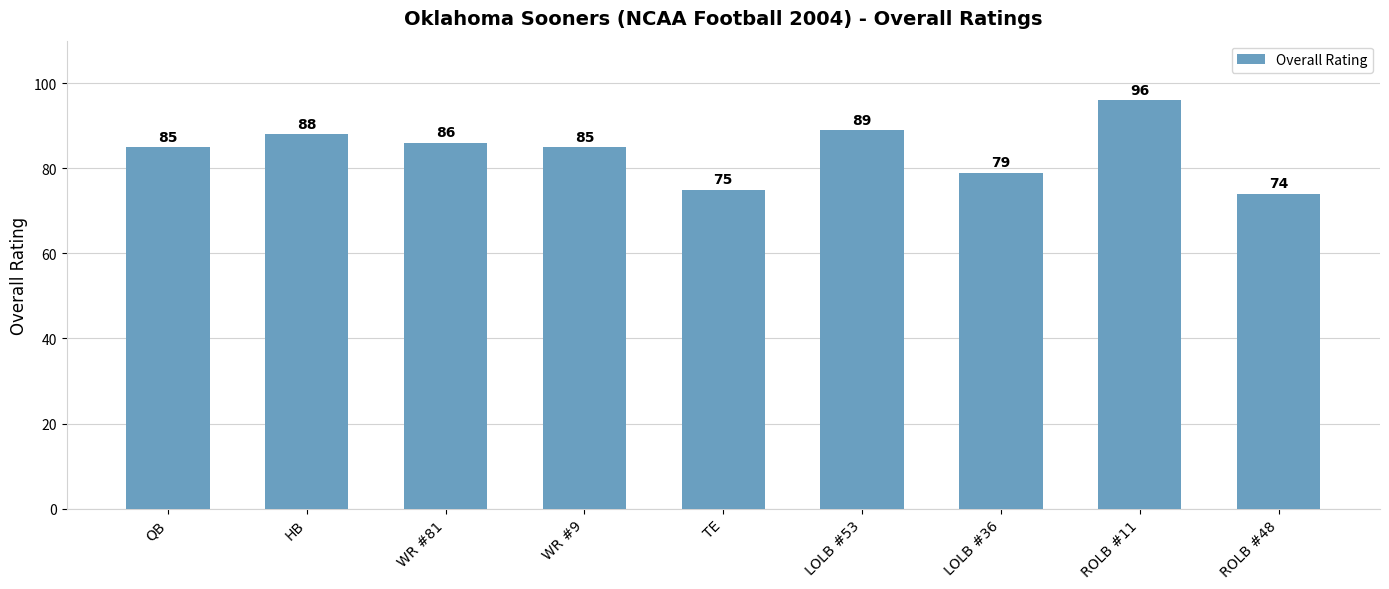

How many values are below 85?

3